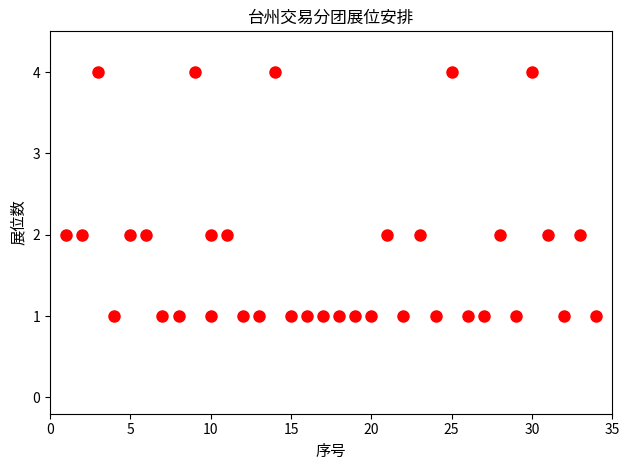

What is the range of Y values (max minus min)?

3